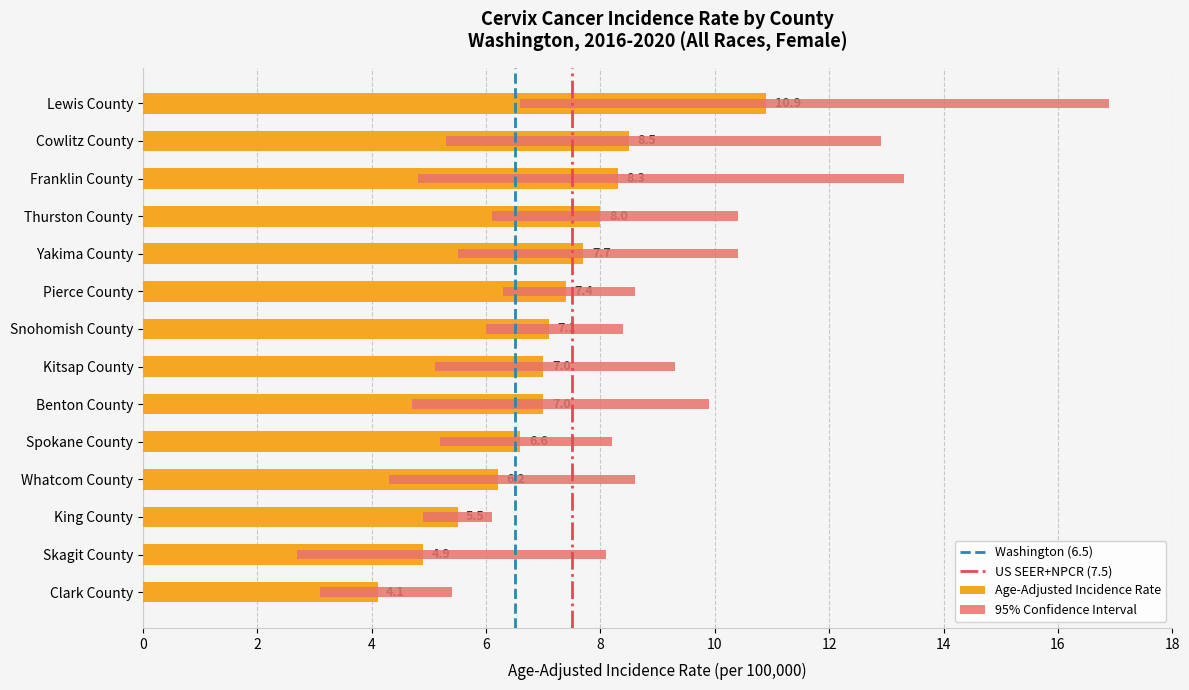

The Age-Adjusted Incidence Rate series shows 7.4 at Pierce County. True or false?

True